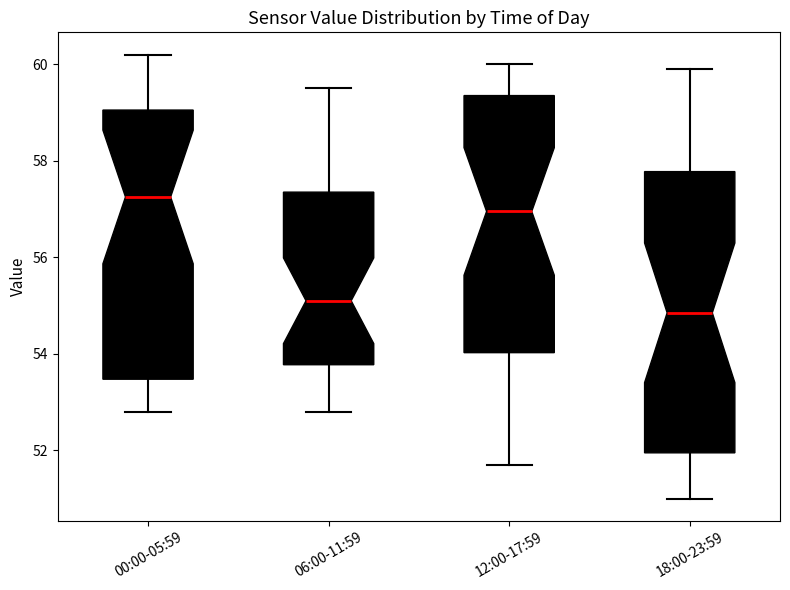

Where does the median line of the box for 00:00-05:59 sit on the y-axis? The values are not printed on the chart, so give them approximately, as read against the axis.

57.2